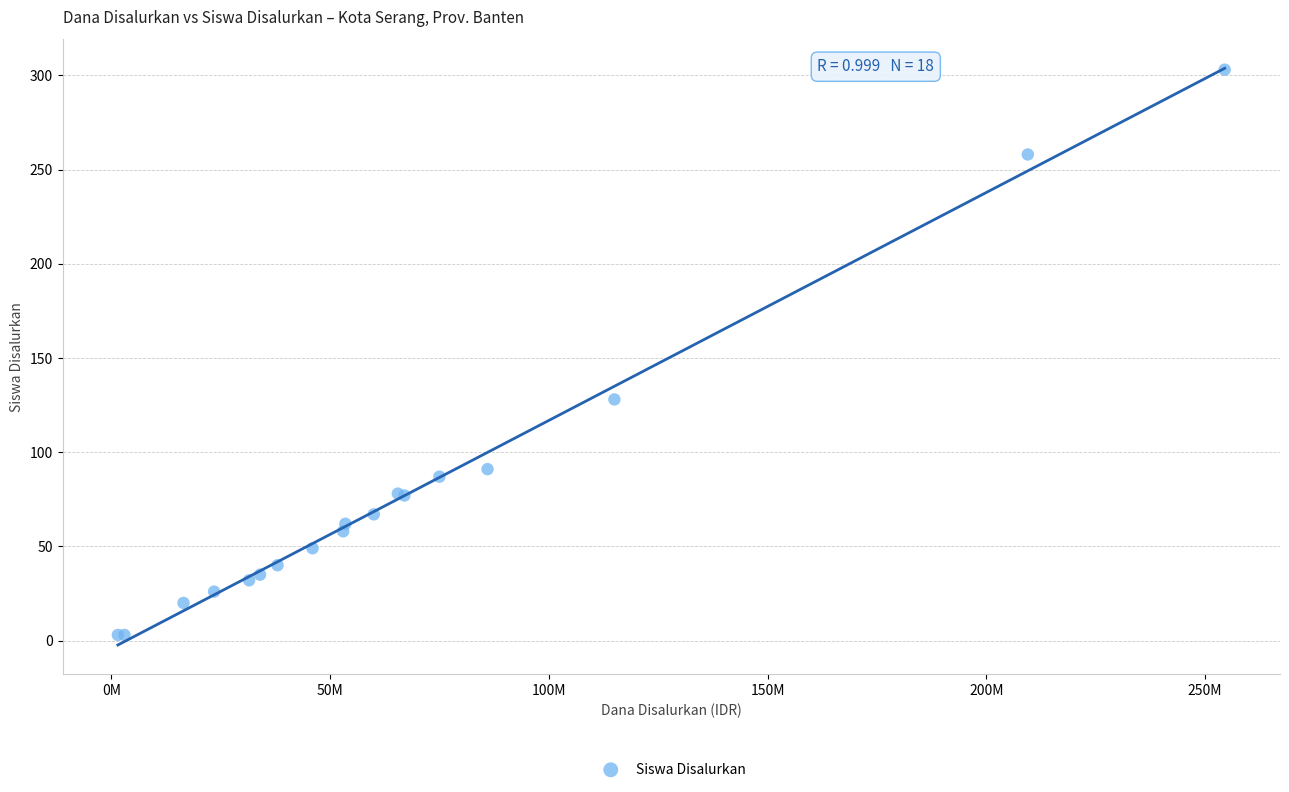

What Y value in the scatter plot is closest to 153?

128